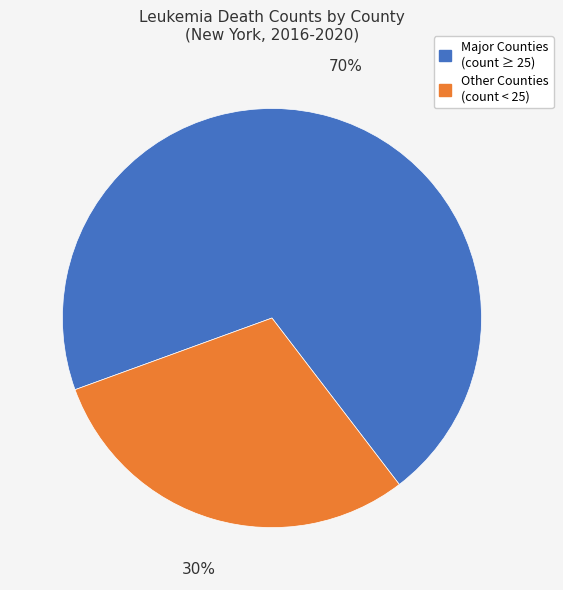

Is there a majority slice in this chart?

Yes